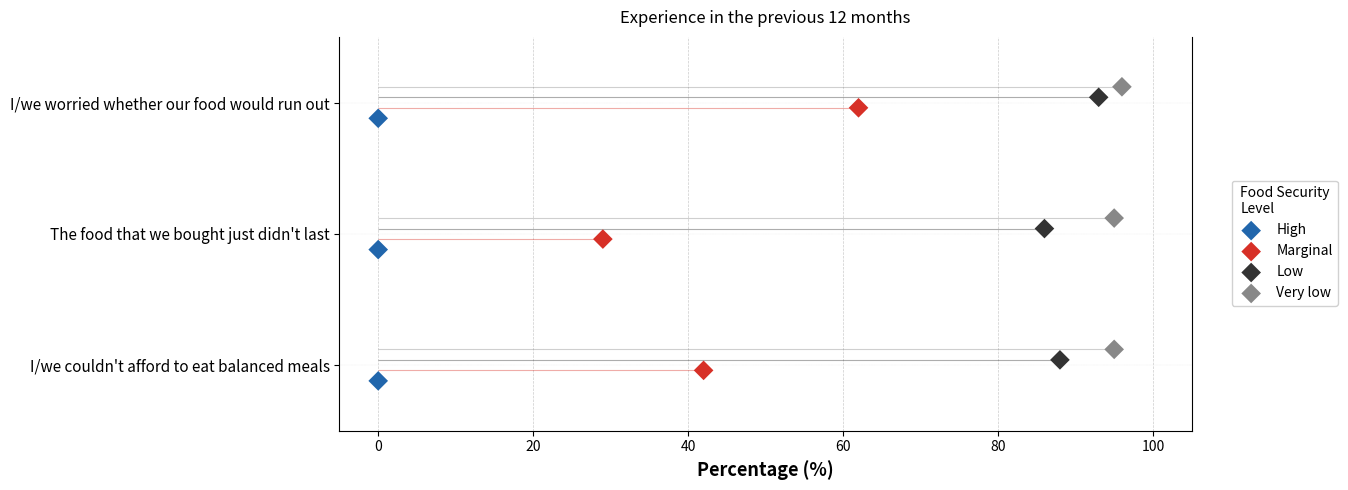

Which series contains the lowest Y value?

High